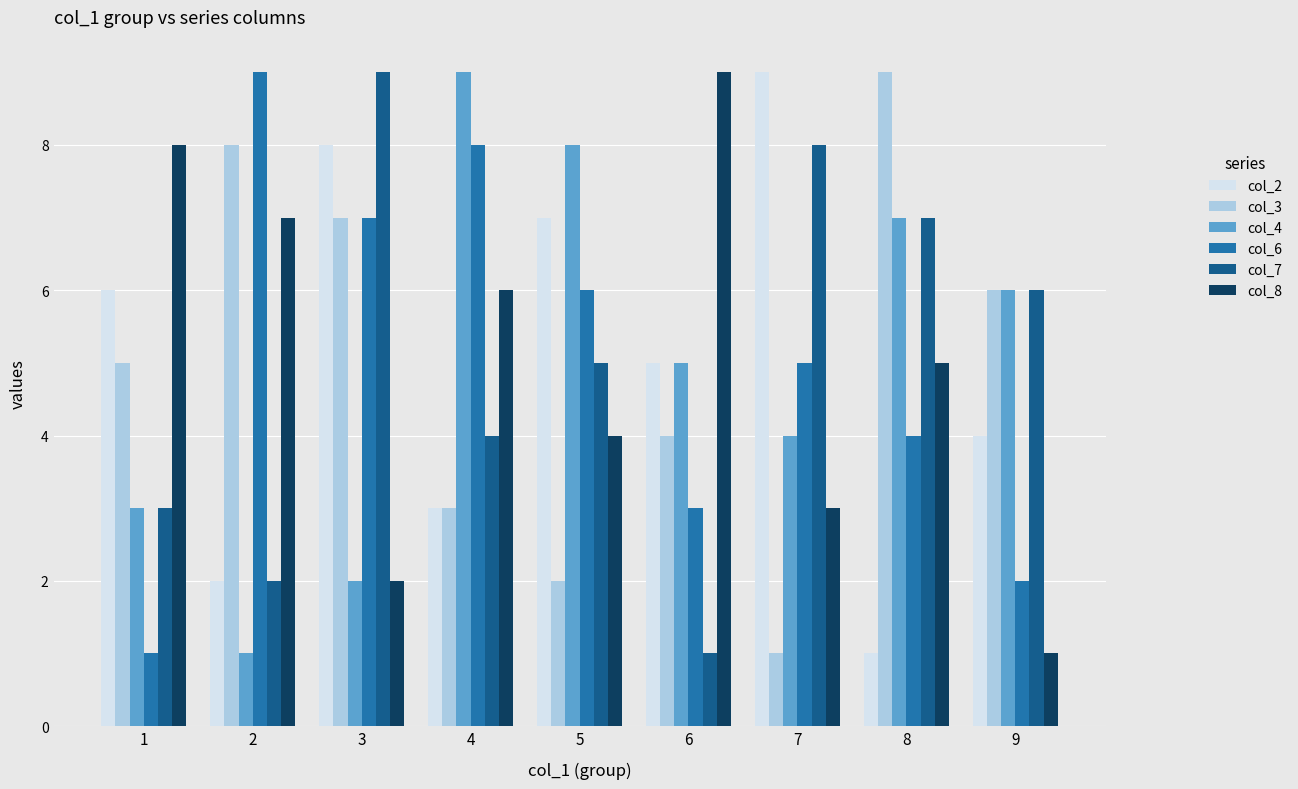

What is the total value across all series at 9?

25